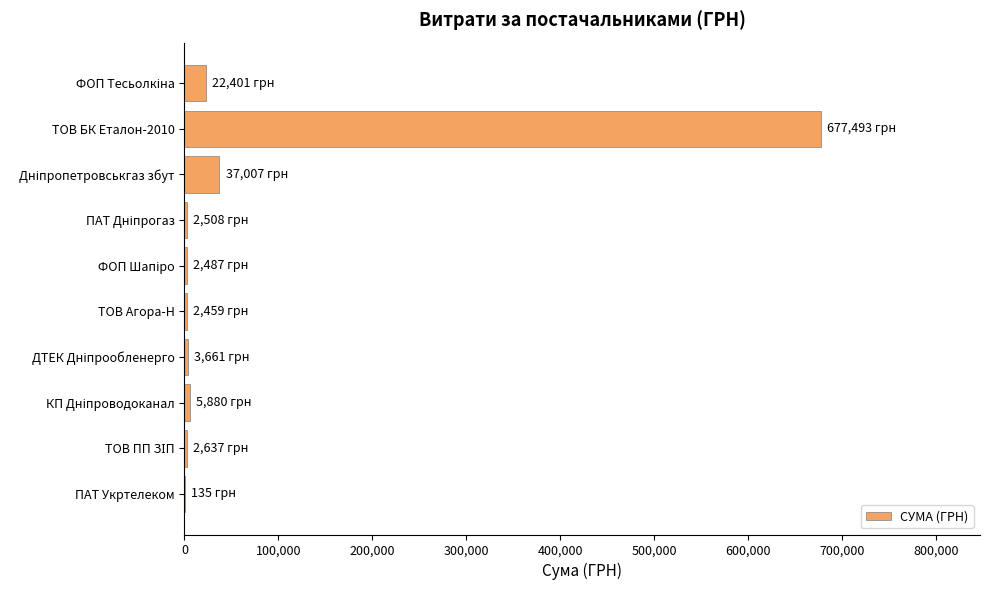

Is it true that the value at ТОВ БК Еталон-2010 is 677493.2?

True